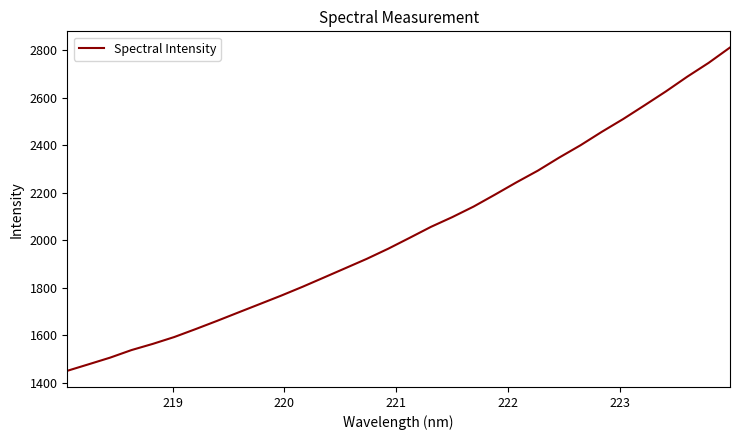

What is the maximum value shown in the chart?

2811.6